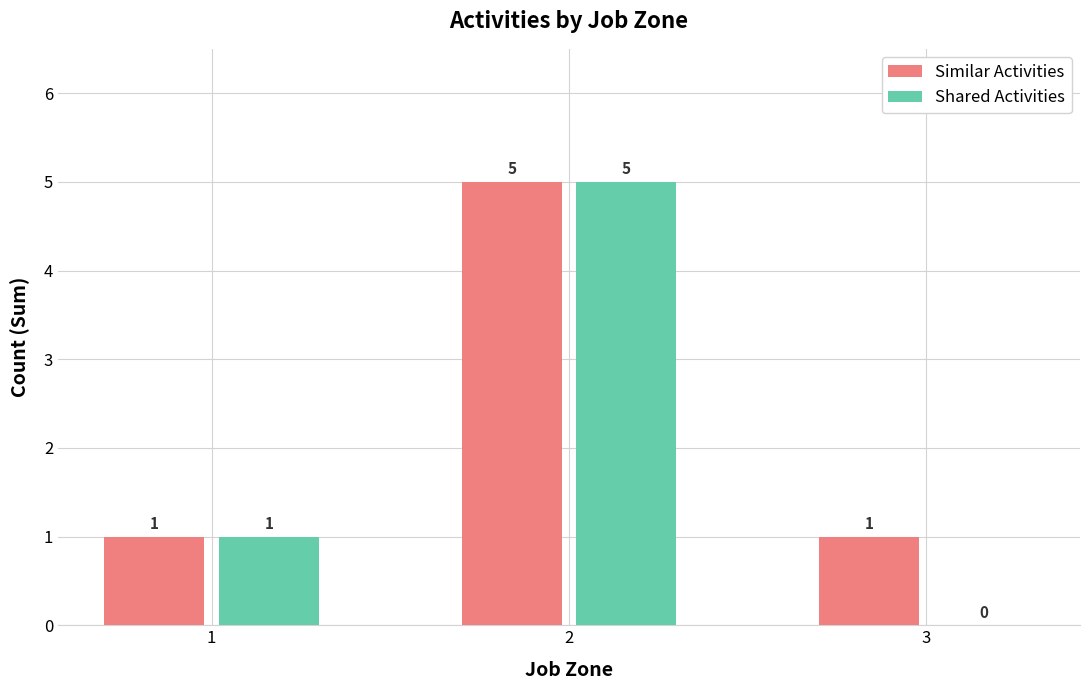

Which series has the widest spread of values?

Shared Activities